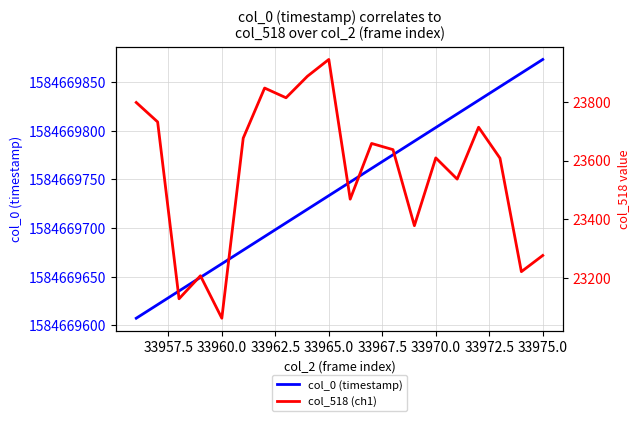

Which series has the largest range (max minus min)?

col_518 (ch1)